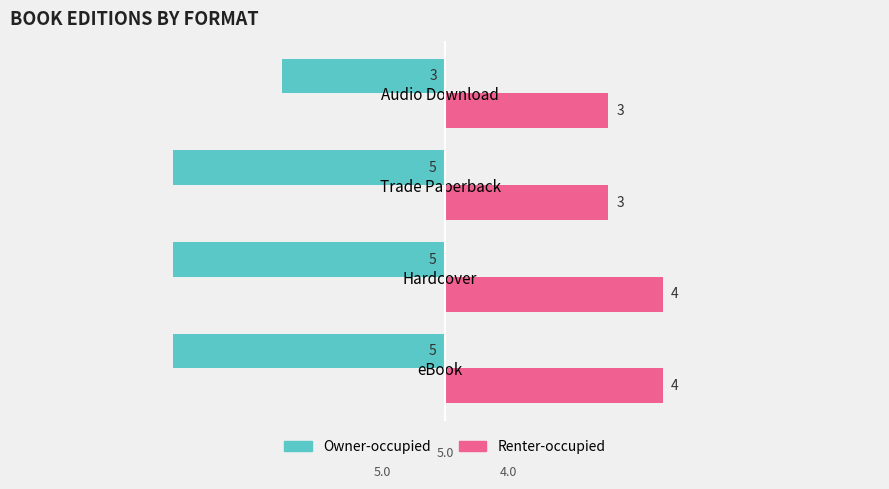

What is the sum of the Renter-occupied values at eBook and Audio Download?

7